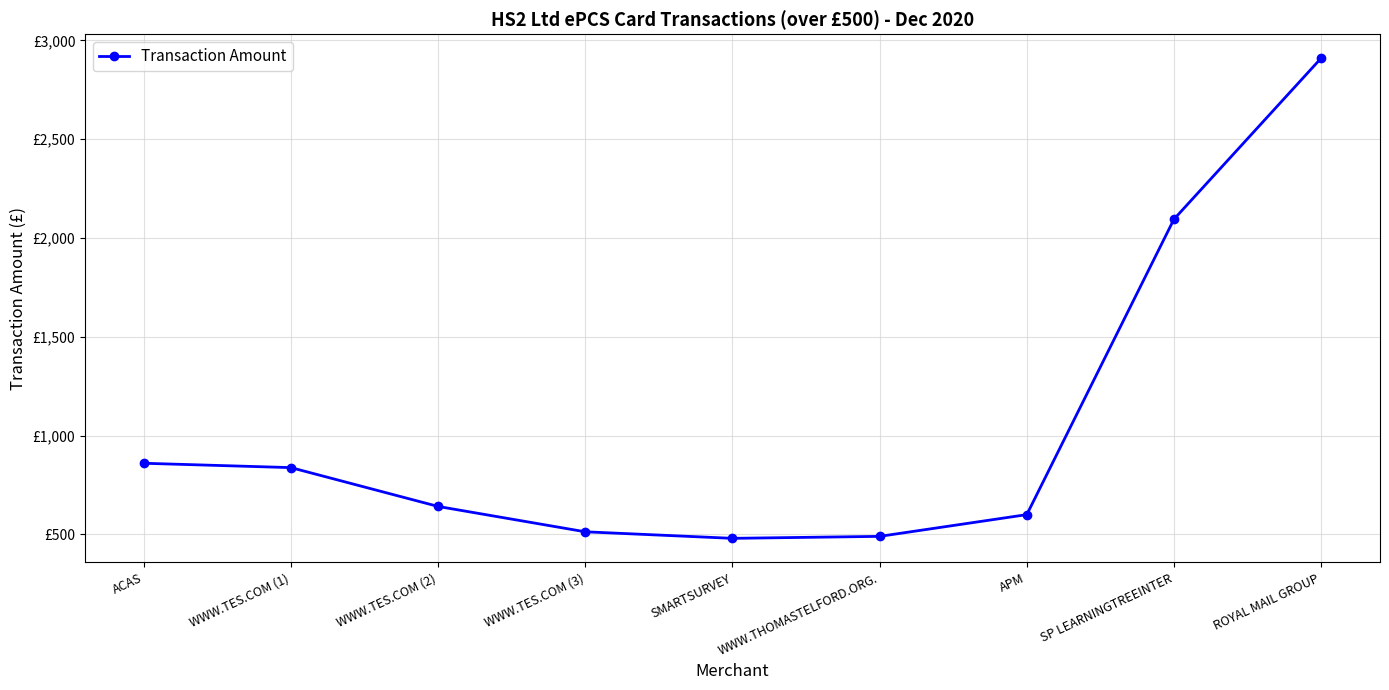

How many interior local valleys (lower than both neighbors) does the data have?

1